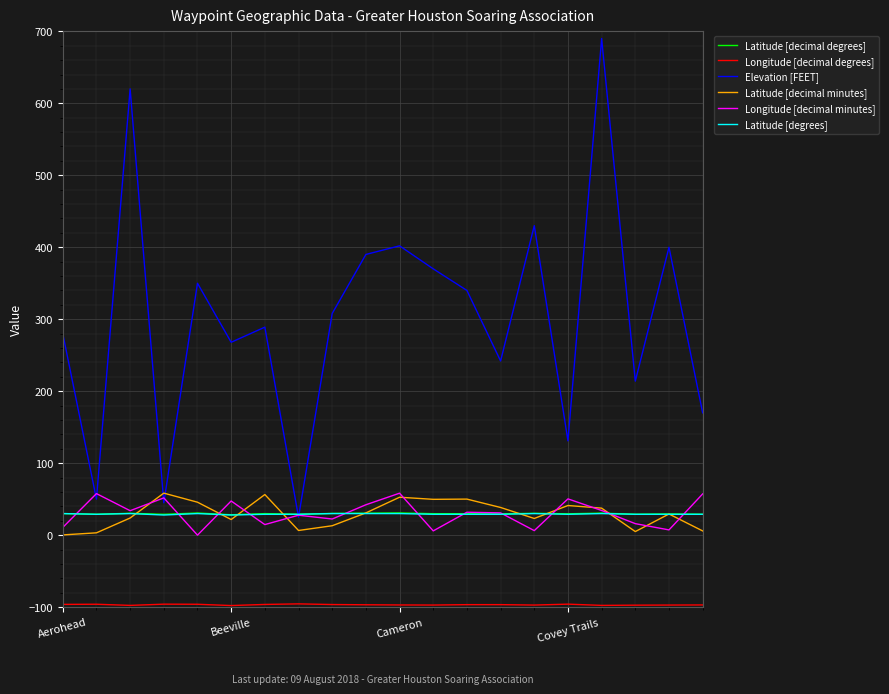

Which series has the largest total across all categories?

Elevation [FEET]